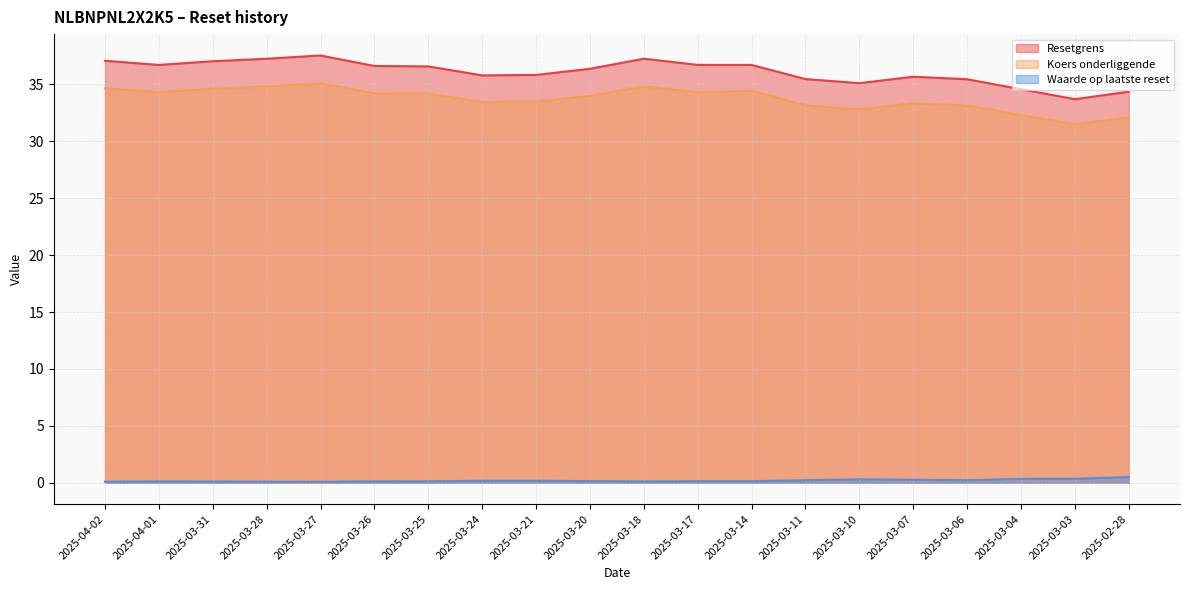

At how many categories does at least one series exceed 27?

20